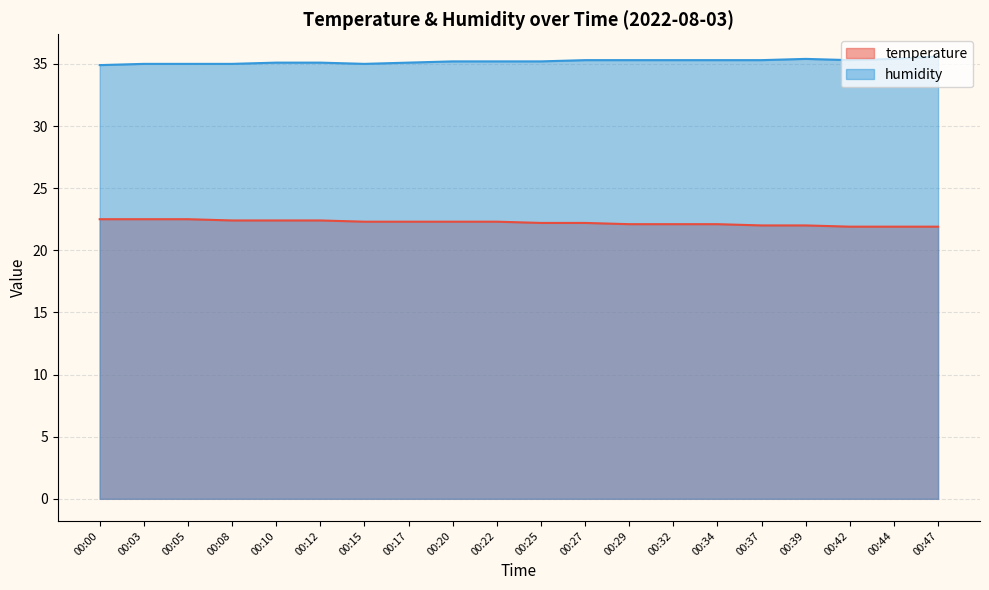

Which series has the largest total across all categories?

humidity